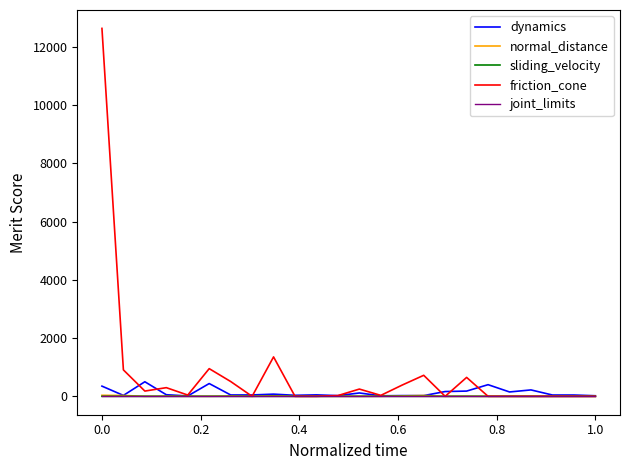

What is the maximum value shown in the chart?

12635.0